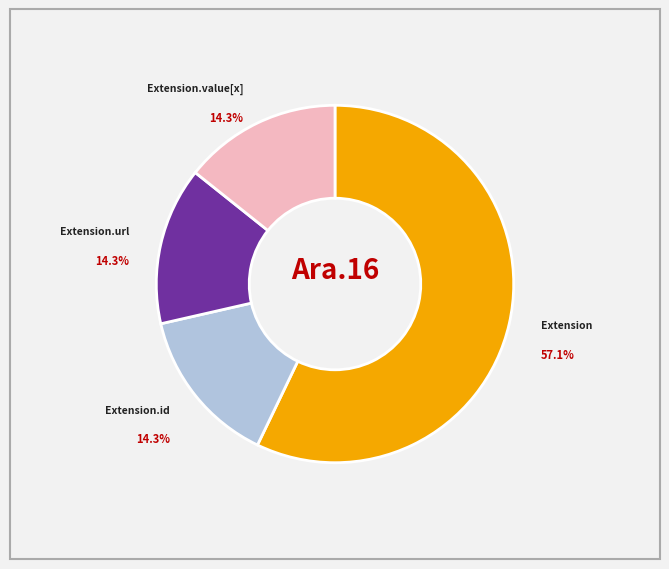

Is there any slice that represents more than half of the pie?

Yes